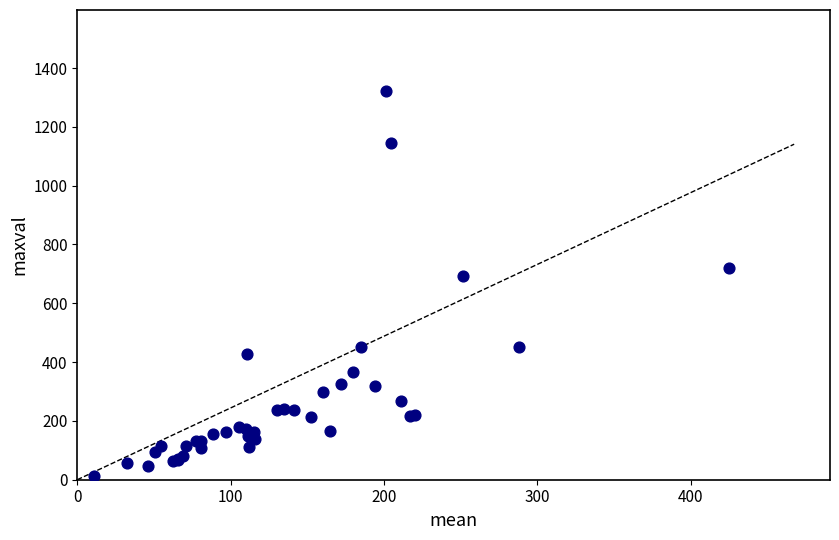

What Y value in the scatter plot is closest to 667?

692